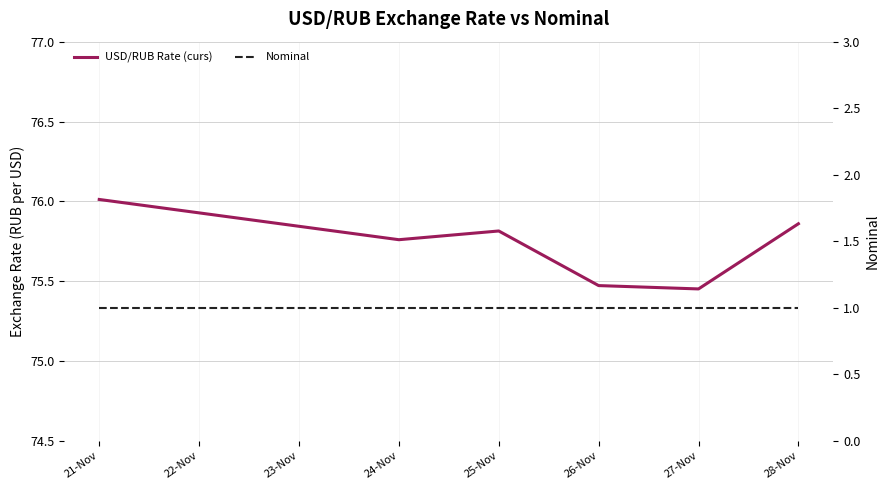

What is the approximate value of Nominal at 21-Nov?

1.0